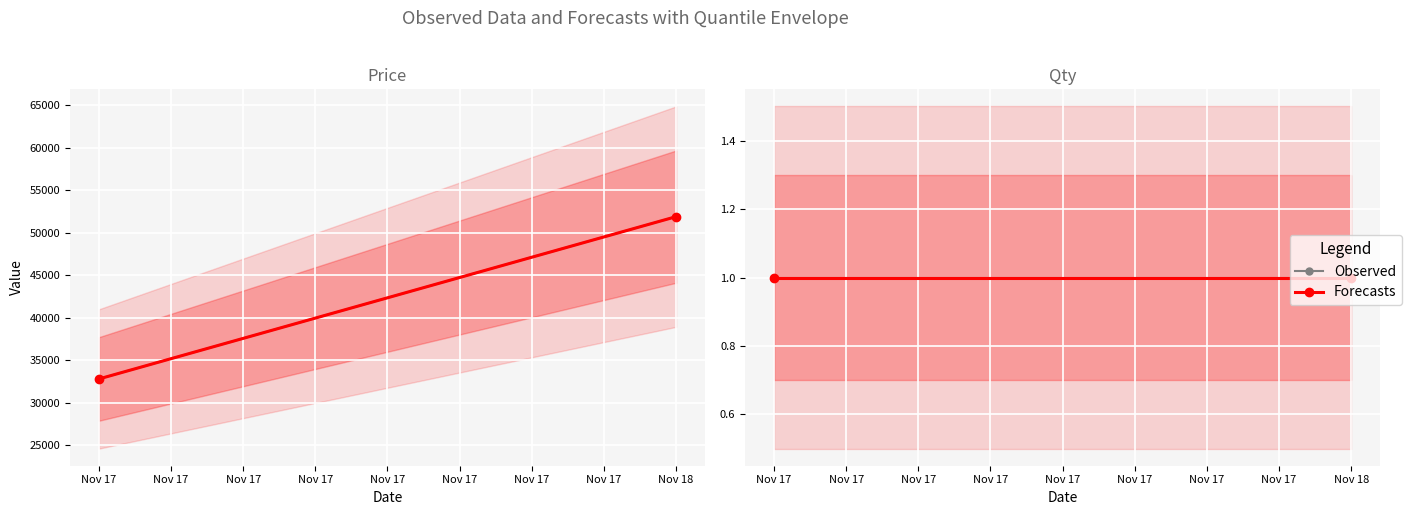

Reading left to right, transcribe all the data shown in this chart.

Price: 32800	51906	51906
Qty: 1	1	1